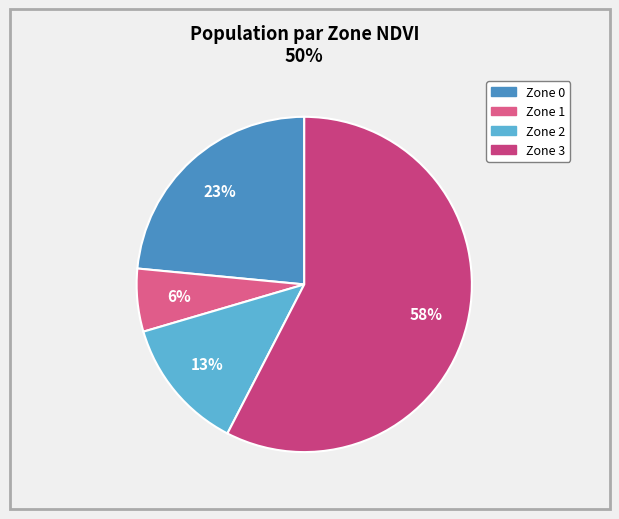

Approximately how many times larger is the value at Zone 0 compared to Zone 2?

1.8